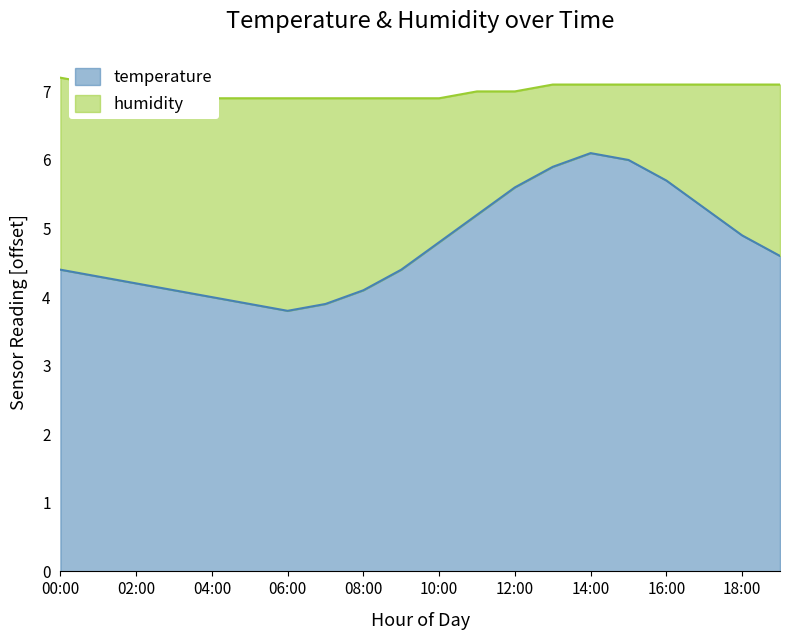

The value at 06:00 is 3.8. True or false?

True